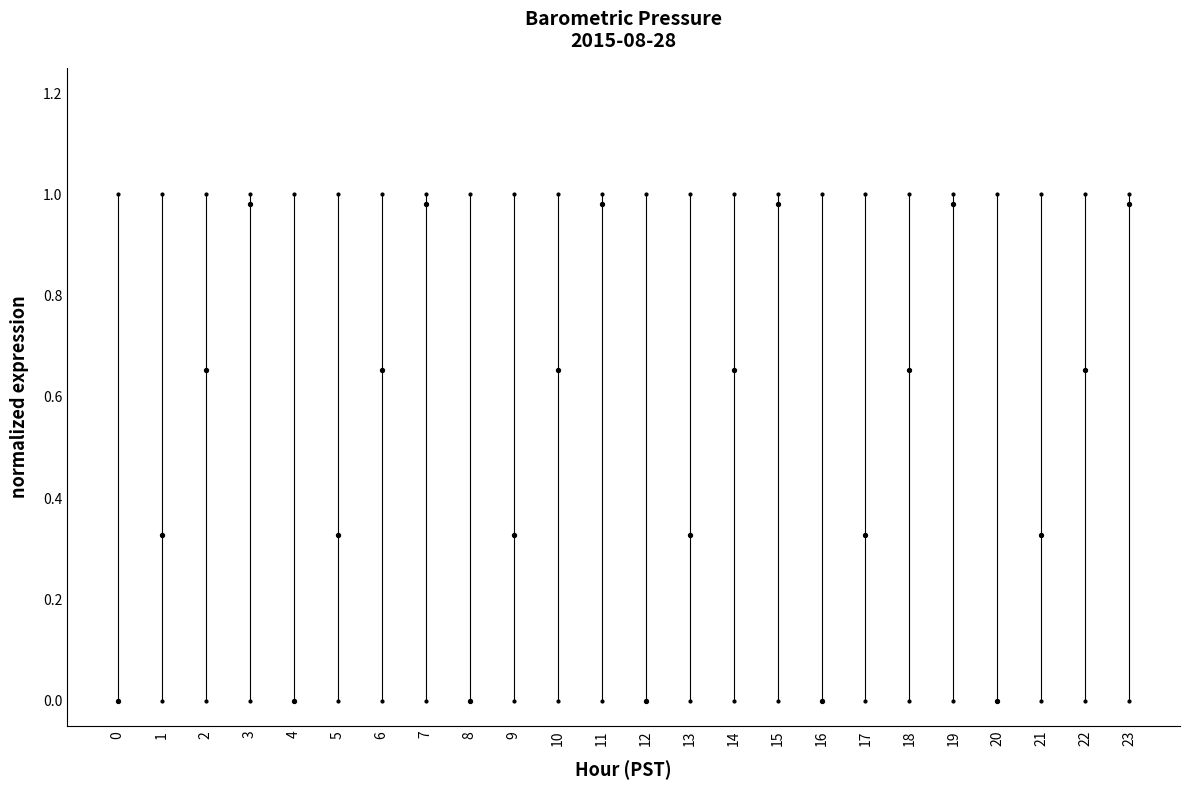

Which has a higher value, 17 or 21?

17